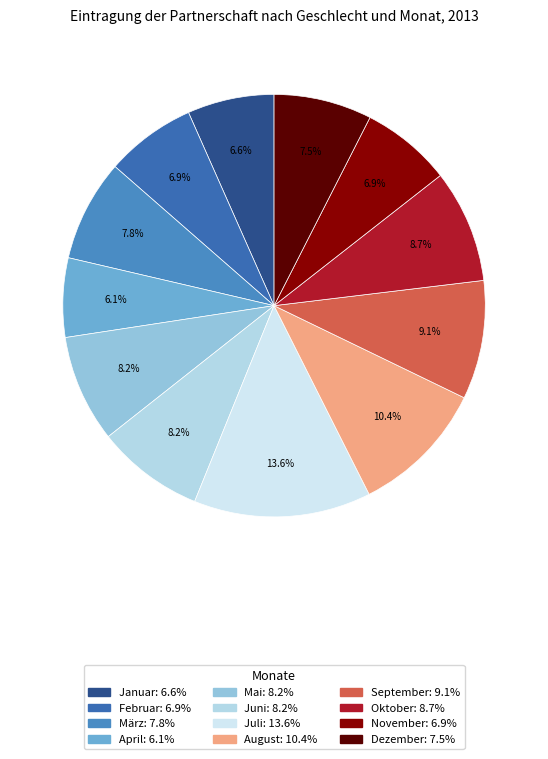

Is there a majority slice in this chart?

No